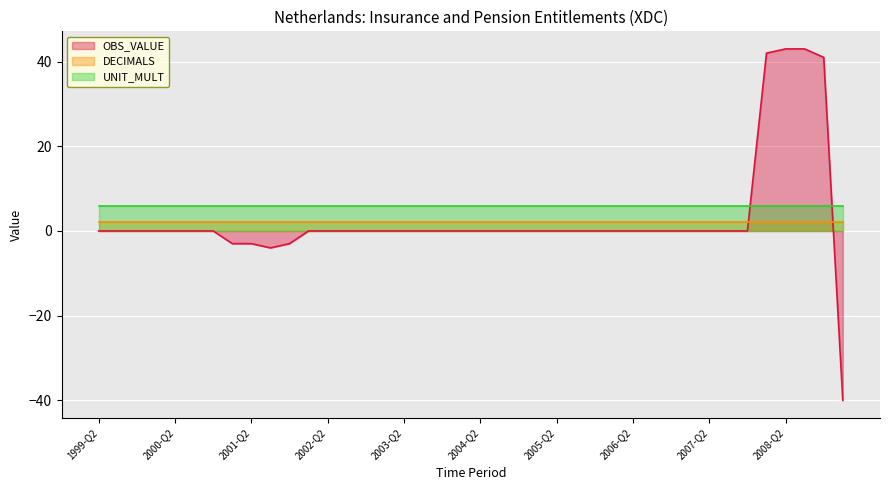

Where do DECIMALS and OBS_VALUE first cross each other?

2007-Q4 and 2008-Q1